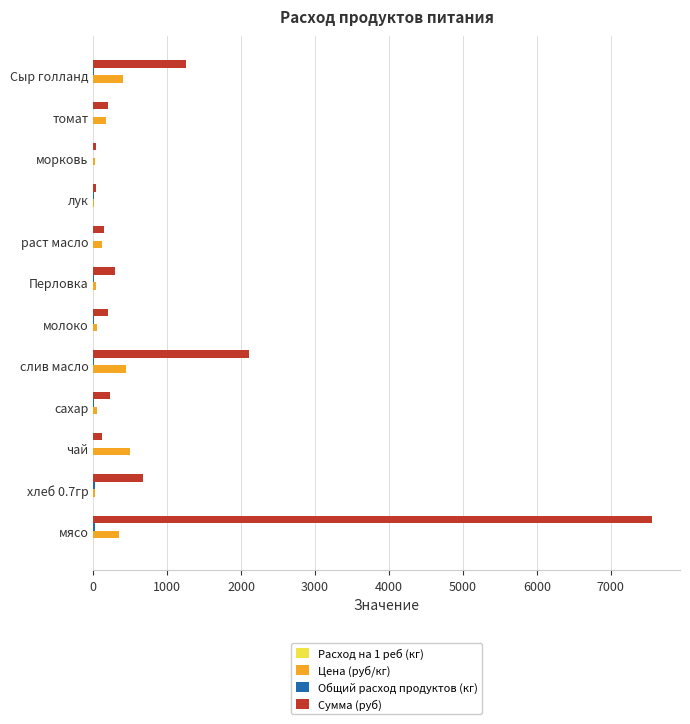

Which series has the largest total across all categories?

Сумма (руб)